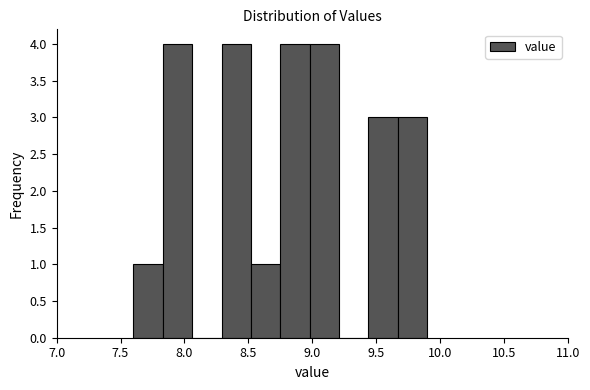

Reading left to right, list every bar in this chart as the range it spans on the x-axis followed by its height. Neither the bar edges nor the heights are printed on the chart, so give them approximately, as read against the axes.

7.60 to 7.83: 1
7.83 to 8.06: 4
8.06 to 8.29: 0
8.29 to 8.52: 4
8.52 to 8.75: 1
8.75 to 8.98: 4
8.98 to 9.21: 4
9.21 to 9.44: 0
9.44 to 9.67: 3
9.67 to 9.90: 3